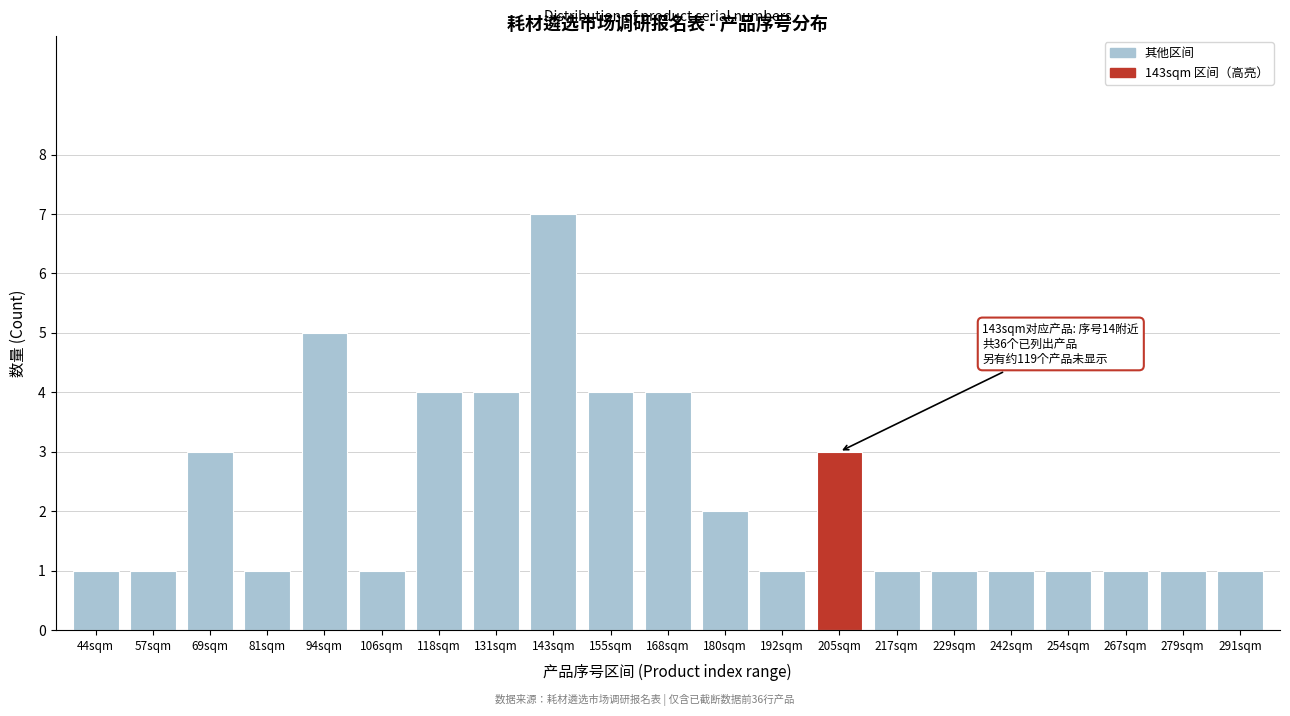

Reading right to left, transcribe all the data shown in this chart.

1	1	1	1	1	1	1	3	1	2	4	4	7	4	4	1	5	1	3	1	1